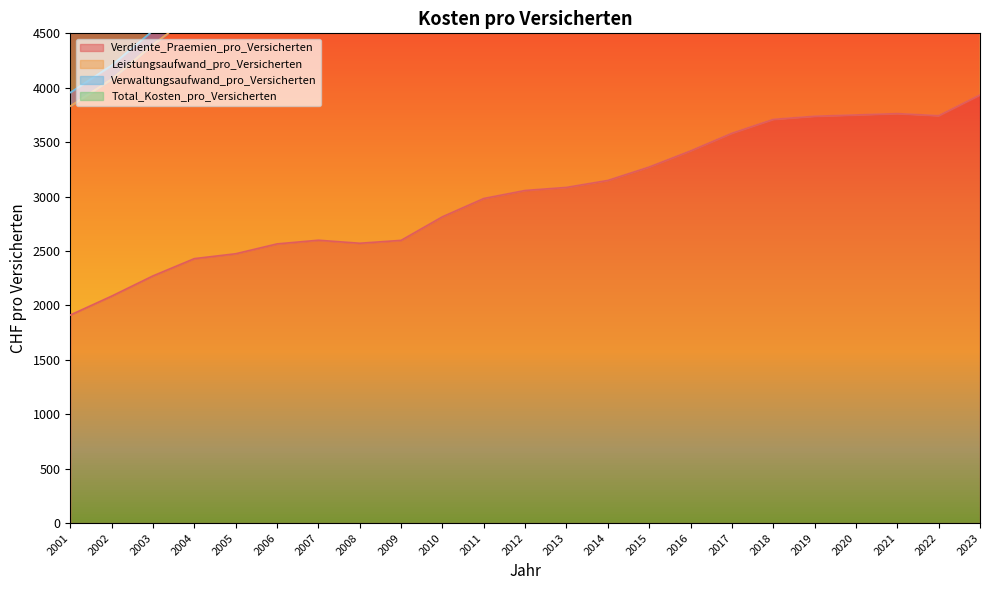

What is the average value of the Verdiente_Praemien_pro_Versicherten series?

3021.7